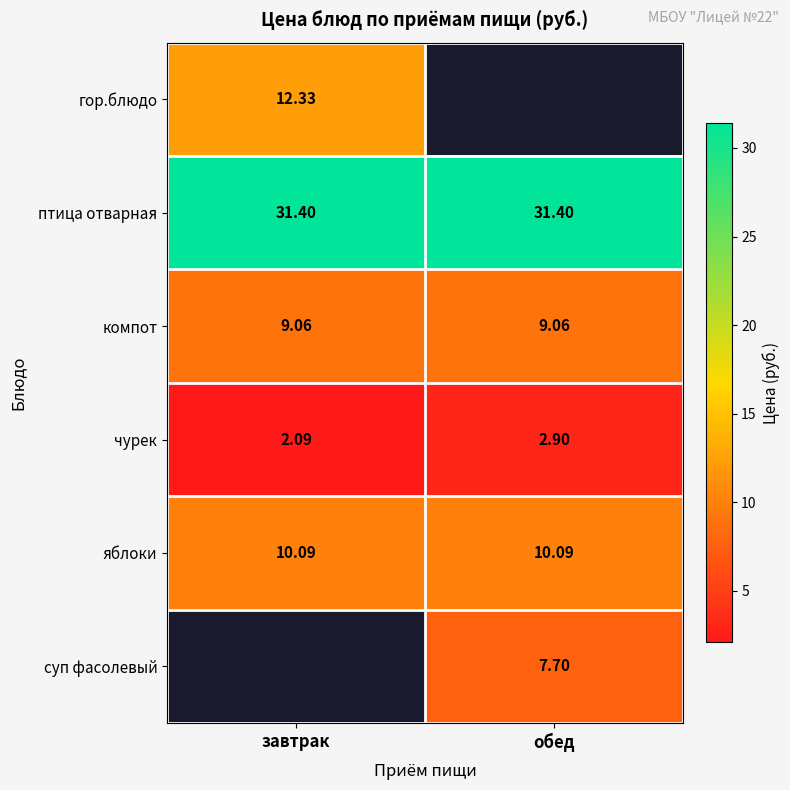

What is the approximate value of компот at завтрак?

9.1